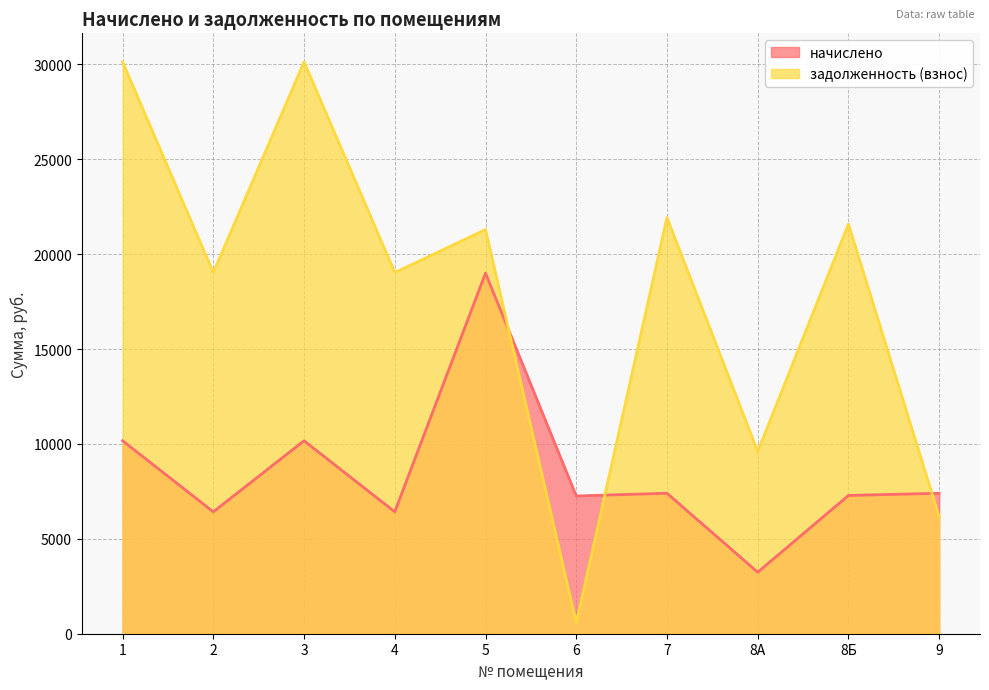

List the series in order of their peak value, highest first.

задолженность (взнос), начислено